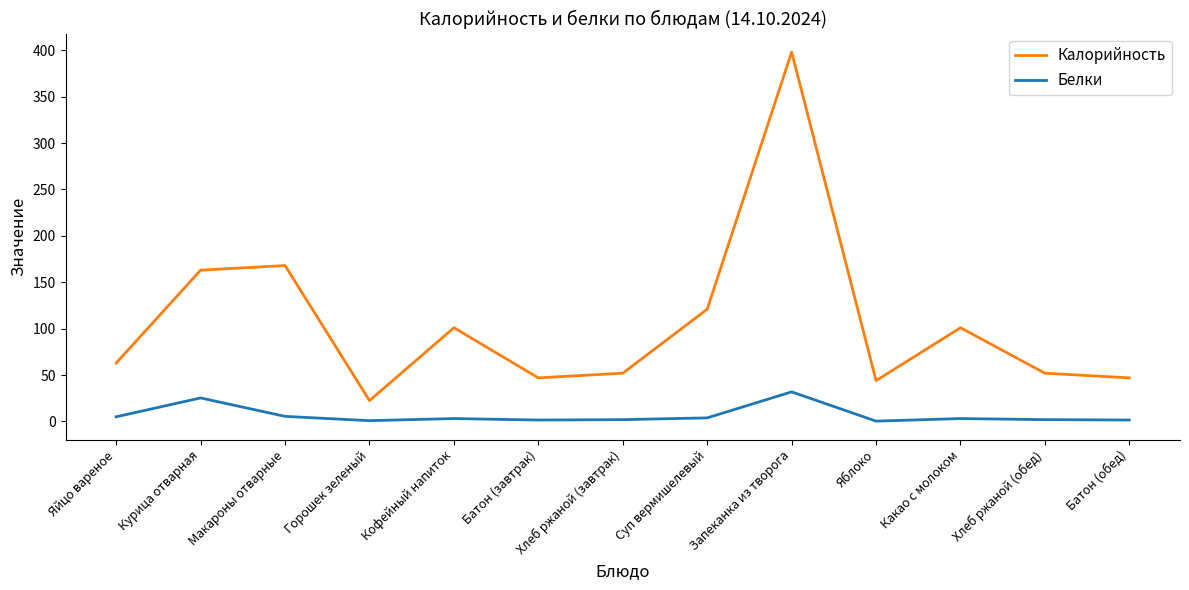

True or false: Калорийность has more than 0 points higher than both neighbors.

True